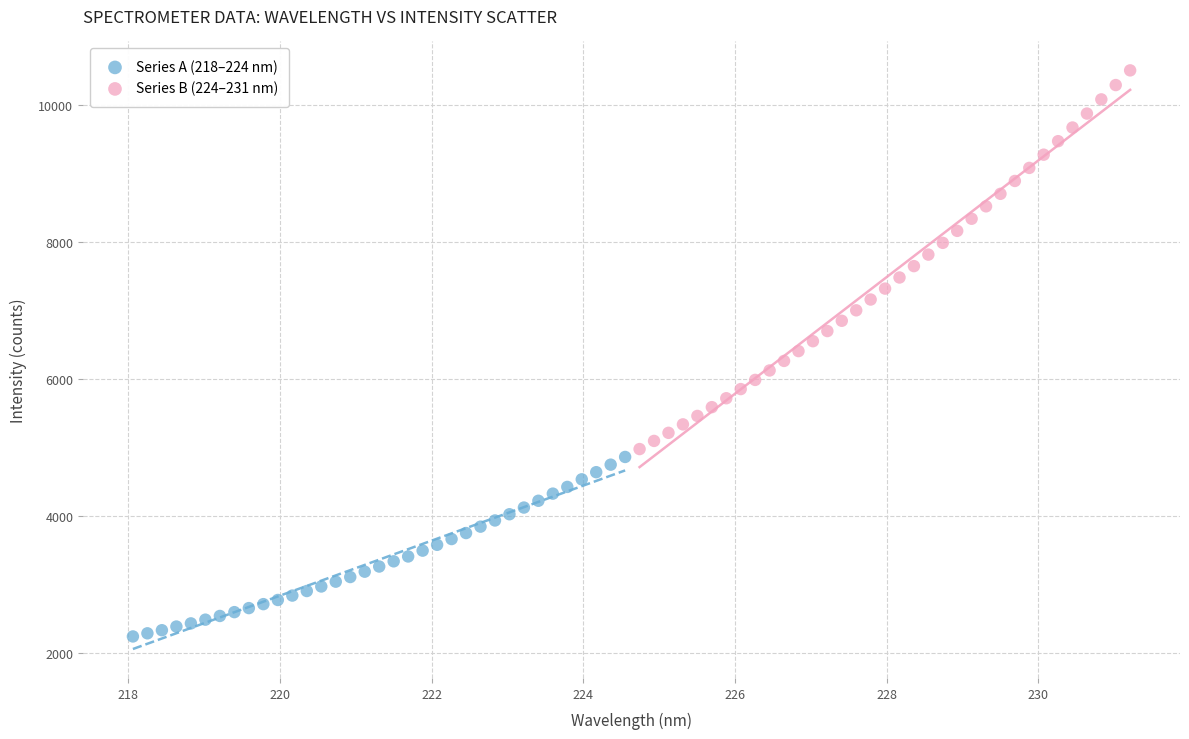

Which series has the widest spread of Y values?

Series B (224–231 nm)